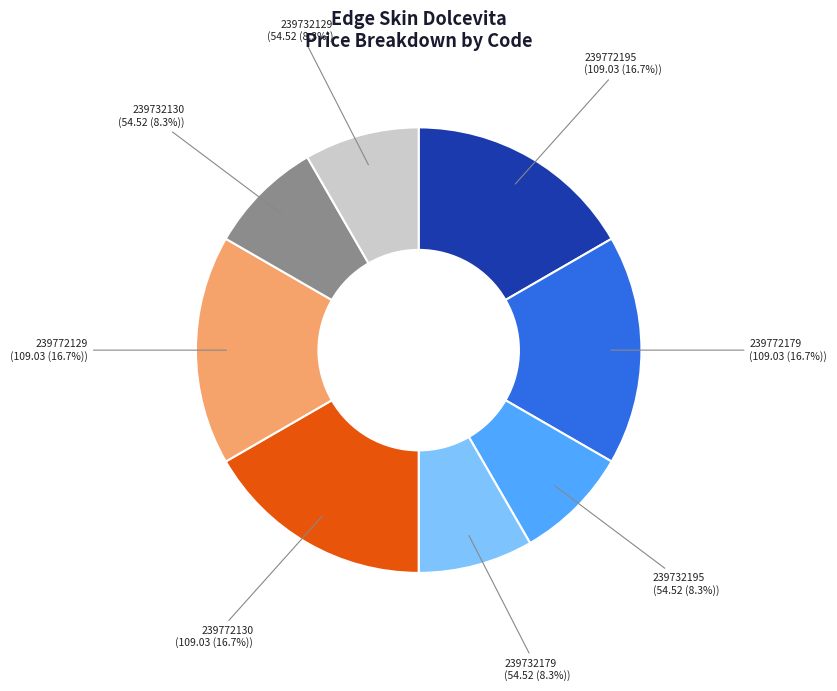

Between 239732195 and 239772195, which is larger?

239772195